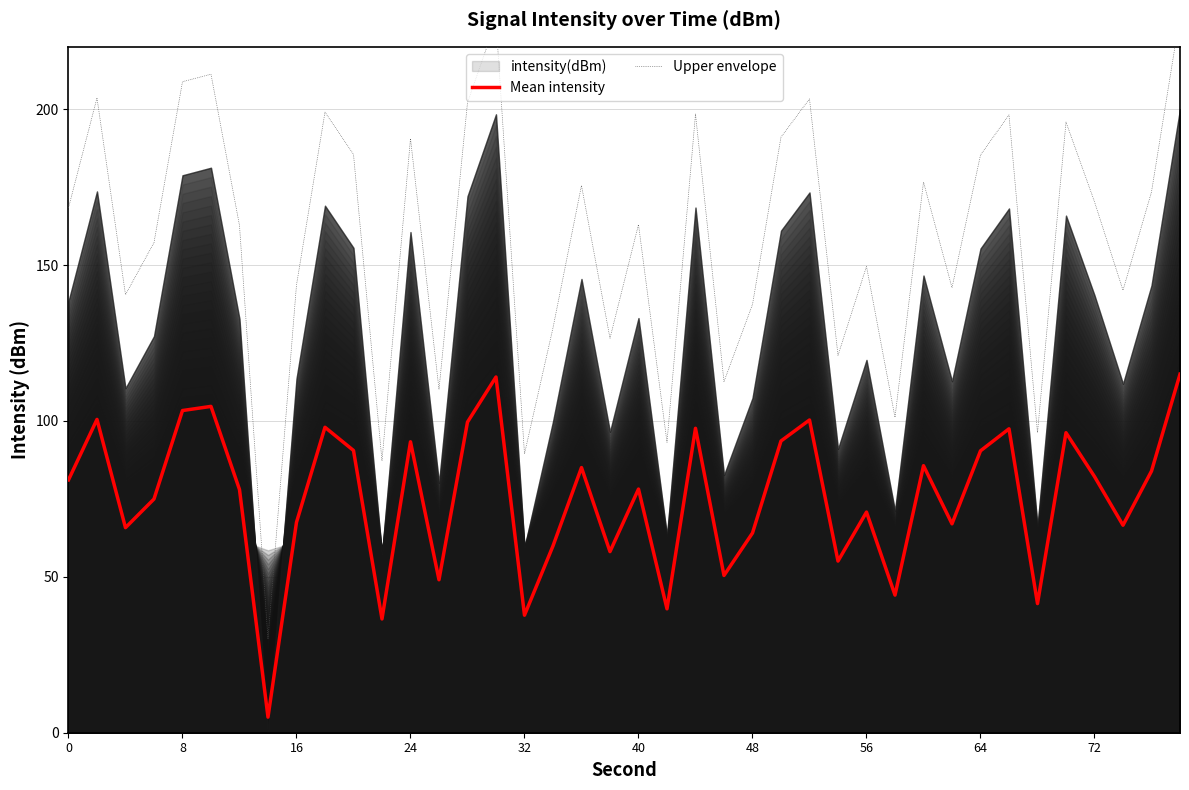

In Upper envelope, how many points are higher than both neighbors (excluding endpoints)?

13